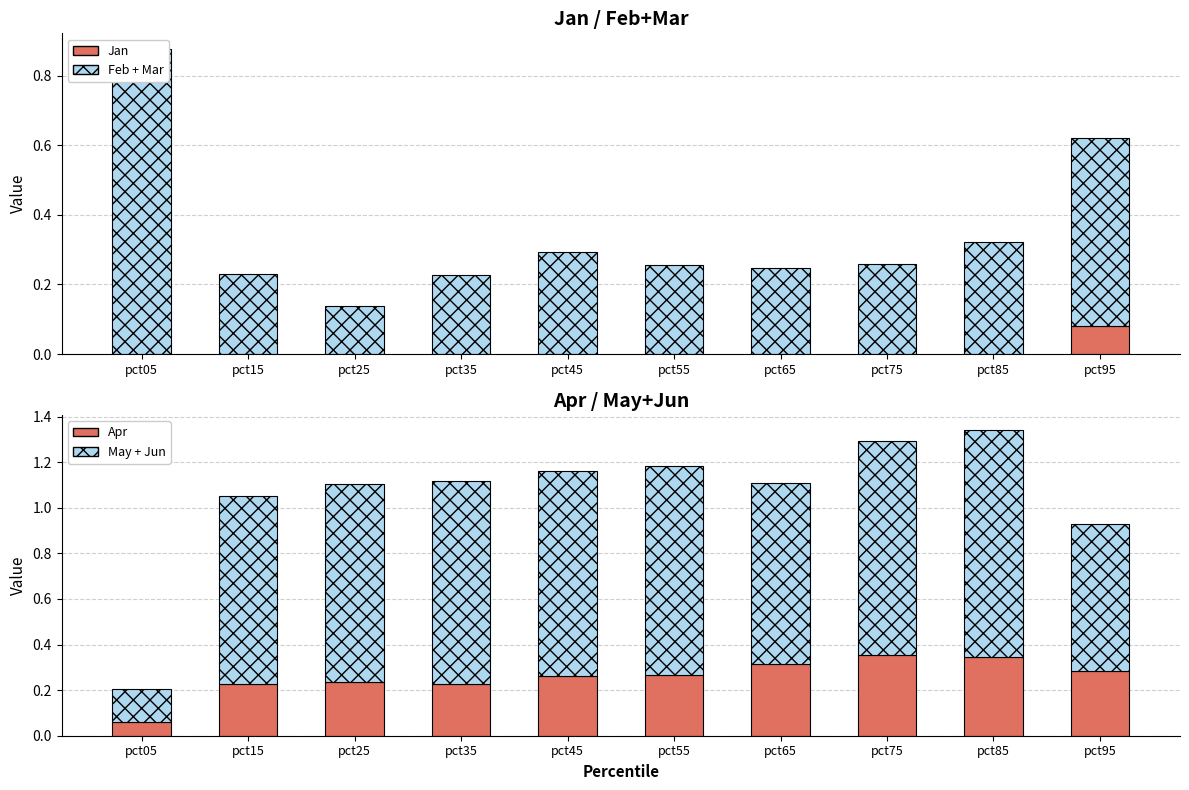

What is the difference between the maximum and second lowest values in the May + Jun series?

0.3